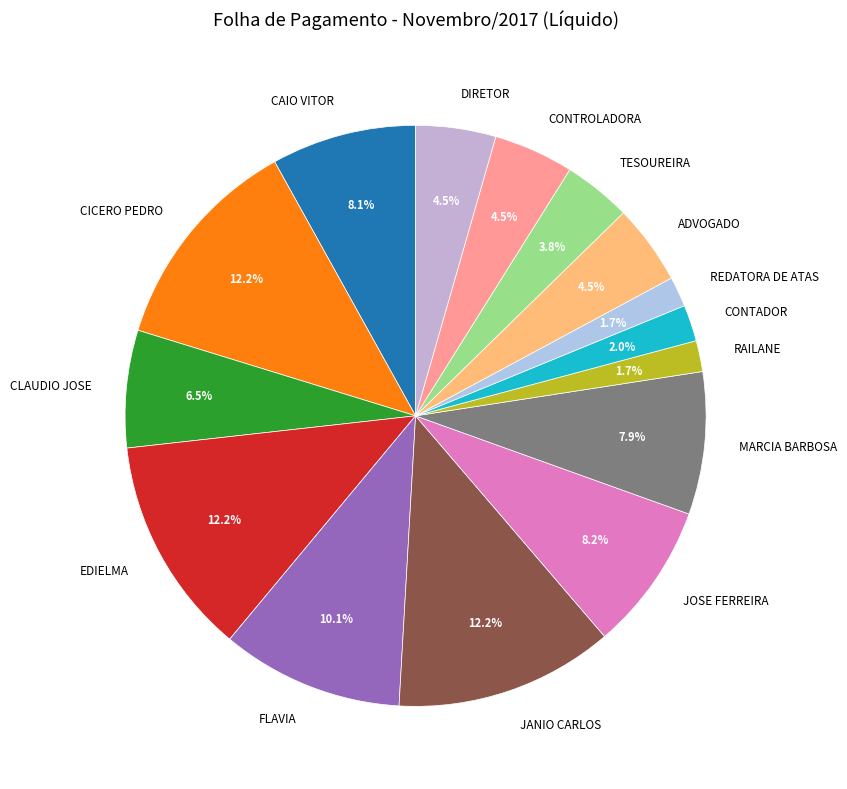

How much of the chart is everything except CICERO PEDRO?

87.8%